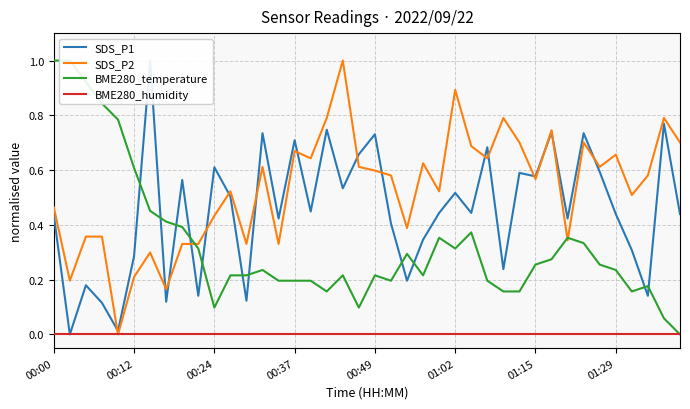

What is the difference between the highest and lowest values at 11?

0.5